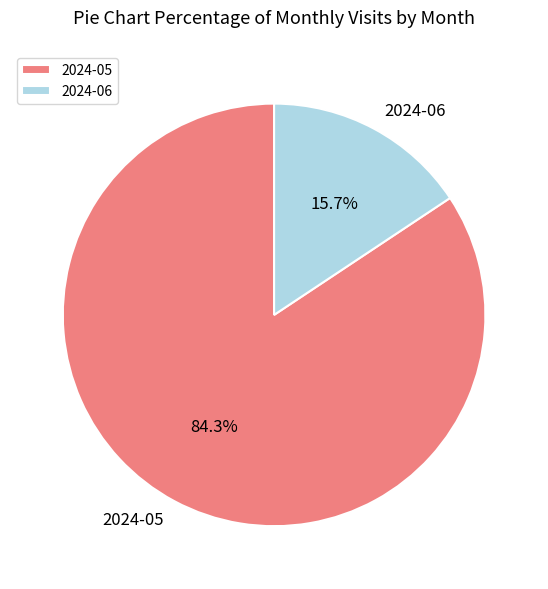

To the nearest percent, what is the difference between the largest and smallest slice percentages?

69%